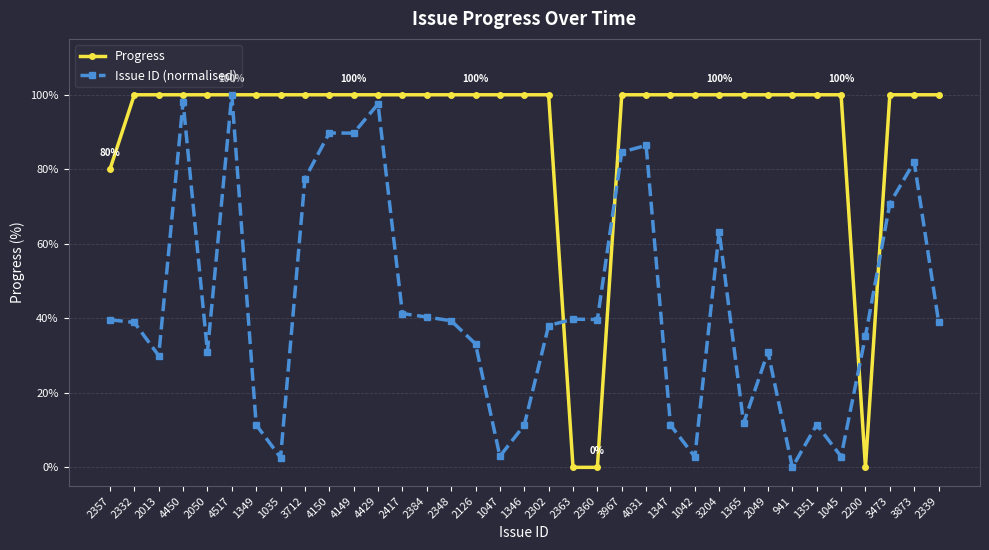

What is the value of the Progress point at the 9th from the left?

100.0